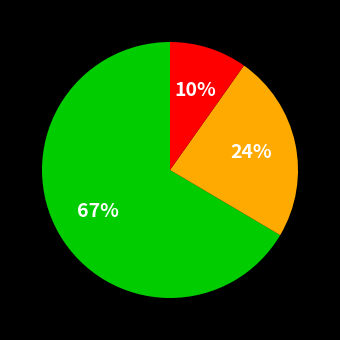

To the nearest percent, what is the average slice percentage?

33%